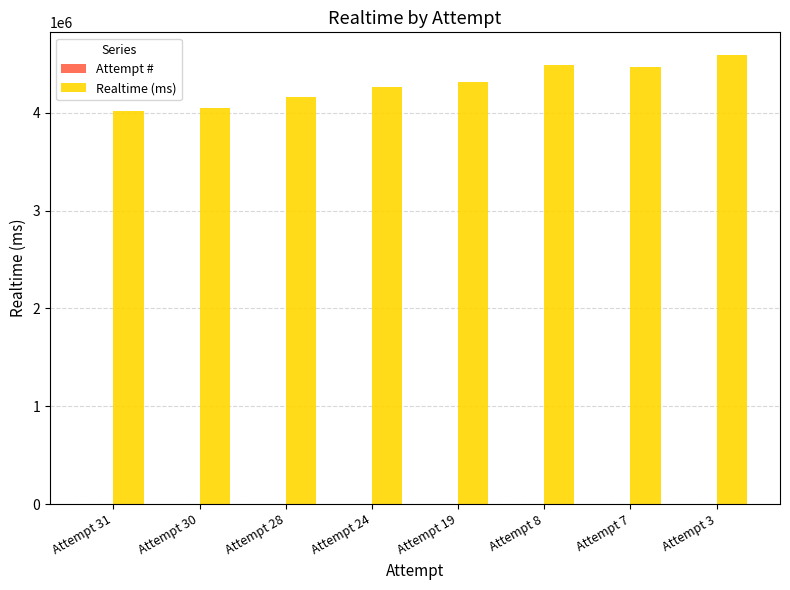

At which category is the sum across all series the highest?

Attempt 3